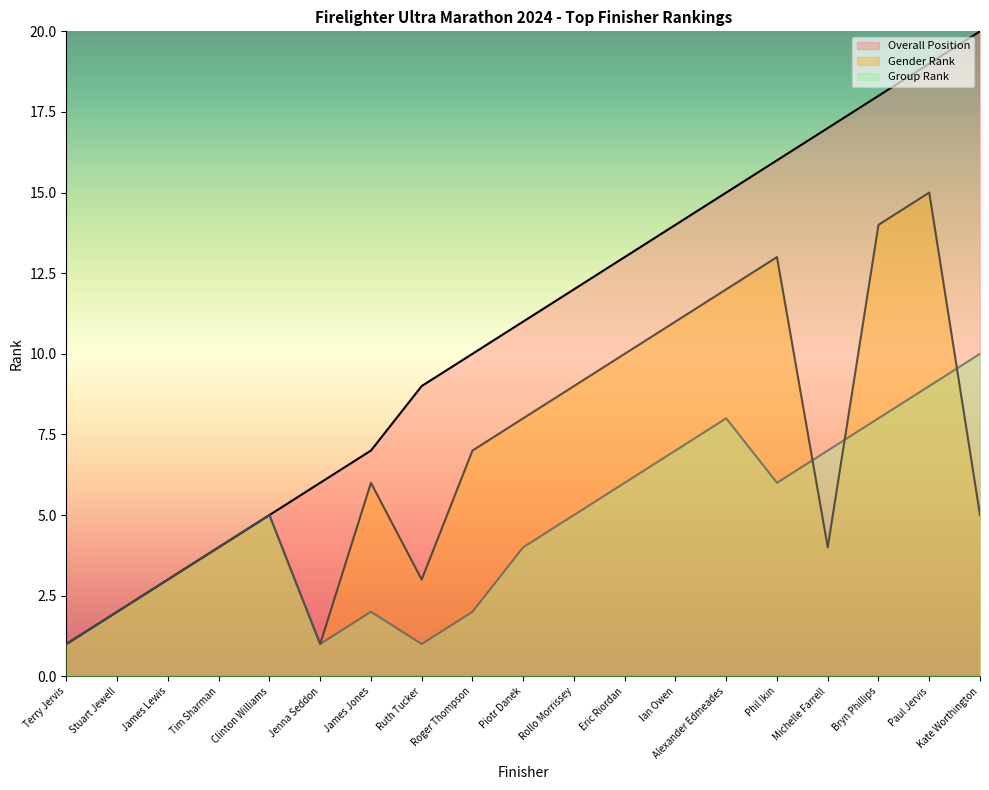

What is the label of the 15th point from the right?

Clinton Williams